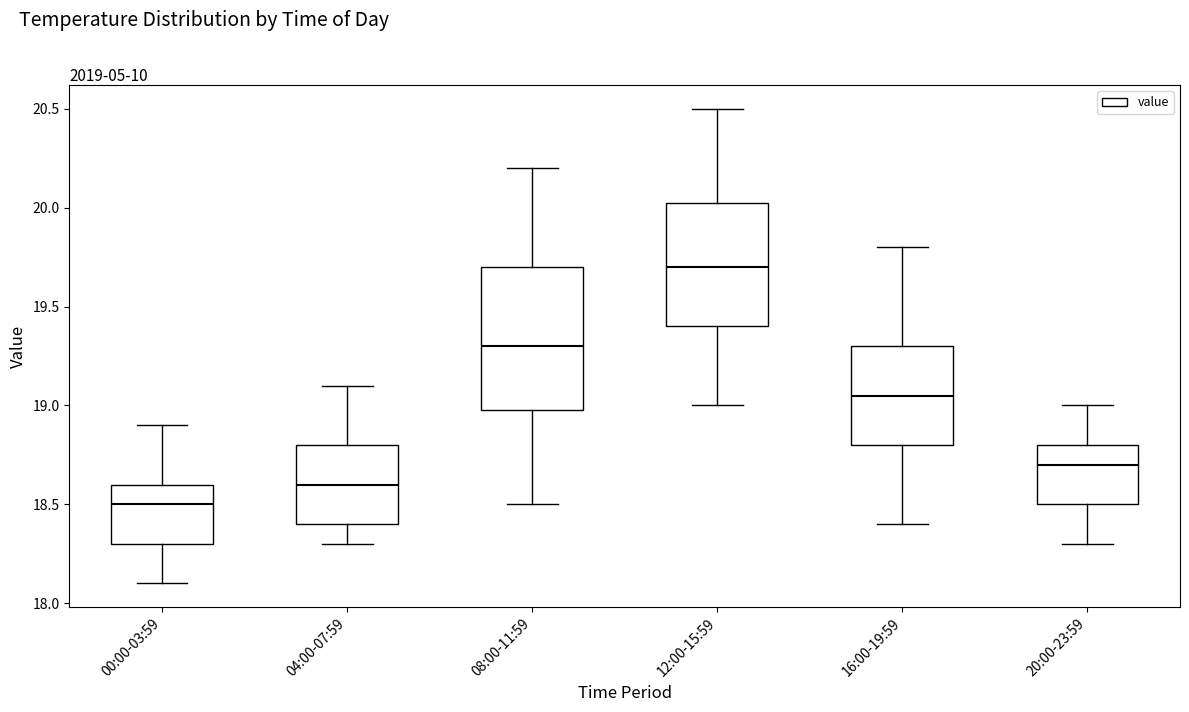

Comparing the boxes themselves (not the whiskers), which one is the tallest?

08:00-11:59